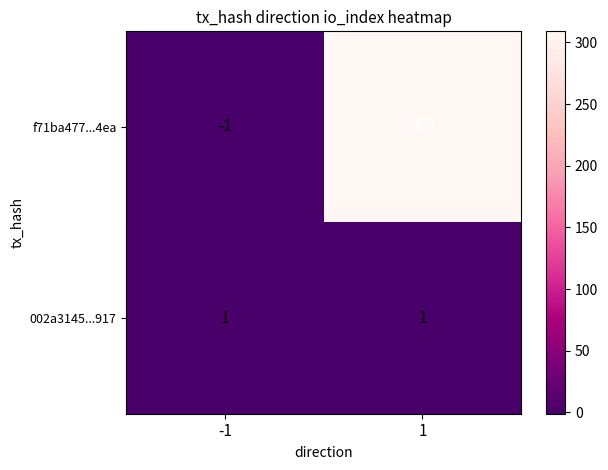

What is the maximum value for f71ba477...4ea?

309